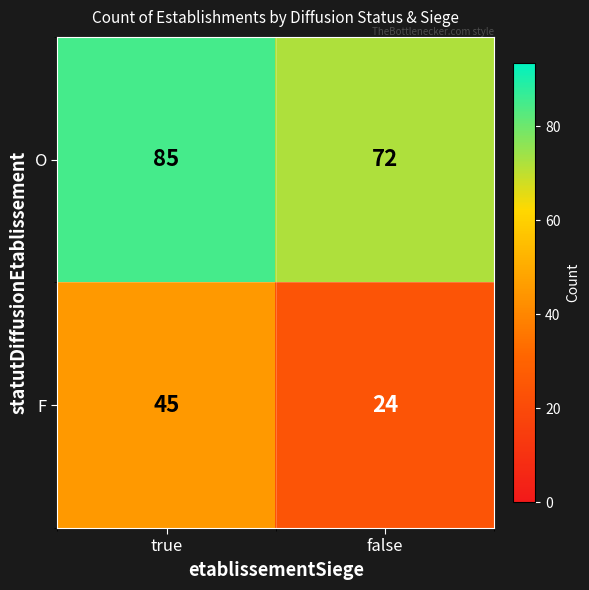

At which category does the chart reach its minimum across all series?

false